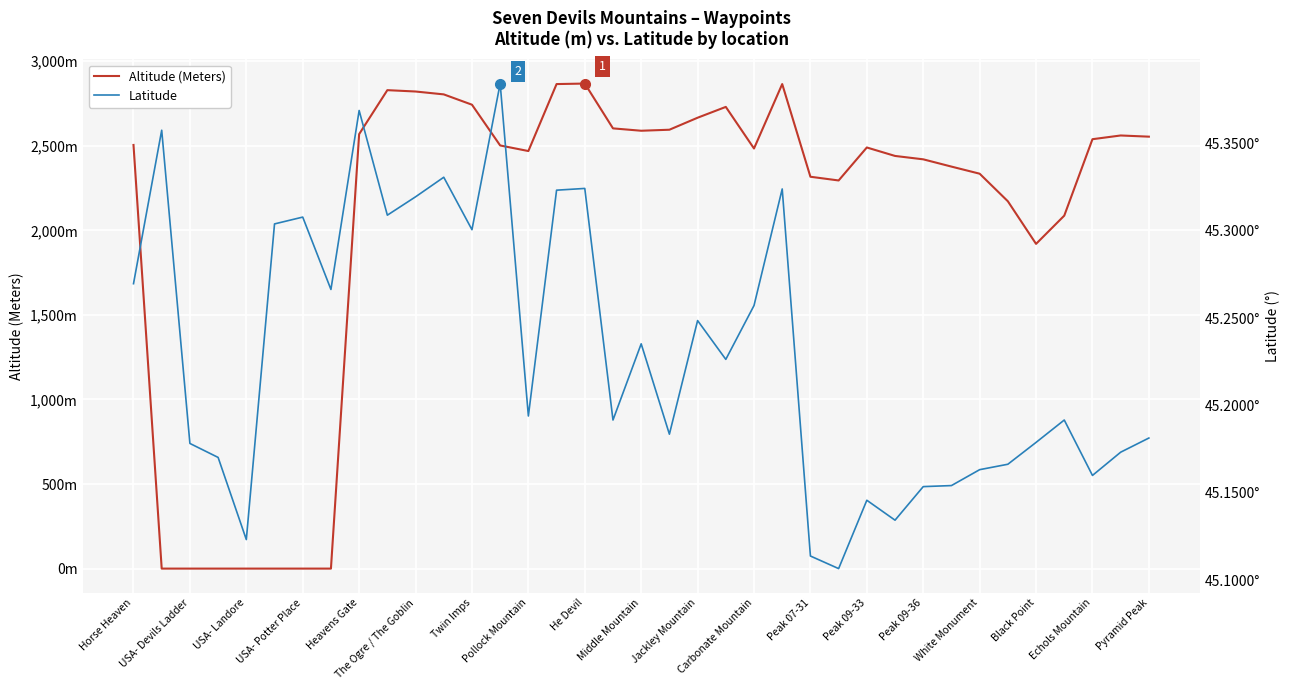

Reading right to left, transcribe all the data shown in this chart.

Altitude (Meters): 2554.0	2561.0	2539.0	2087.0	1920.0	2172.0	2335.0	2377.0	2420.0	2440.0	2490.0	2295.0	2317.0	2865.0	2484.0	2730.0	2666.0	2595.0	2589.0	2603.0	2868.0	2865.0	2469.0	2502.0	2743.0	2804.0	2821.0	2829.0	2569.0	0.0	0.0	0.0	0.0	0.0	0.0	0.0	2505.0
Latitude: 45.2	45.2	45.2	45.2	45.2	45.2	45.2	45.2	45.2	45.1	45.1	45.1	45.1	45.3	45.3	45.2	45.2	45.2	45.2	45.2	45.3	45.3	45.2	45.4	45.3	45.3	45.3	45.3	45.4	45.3	45.3	45.3	45.1	45.2	45.2	45.4	45.3